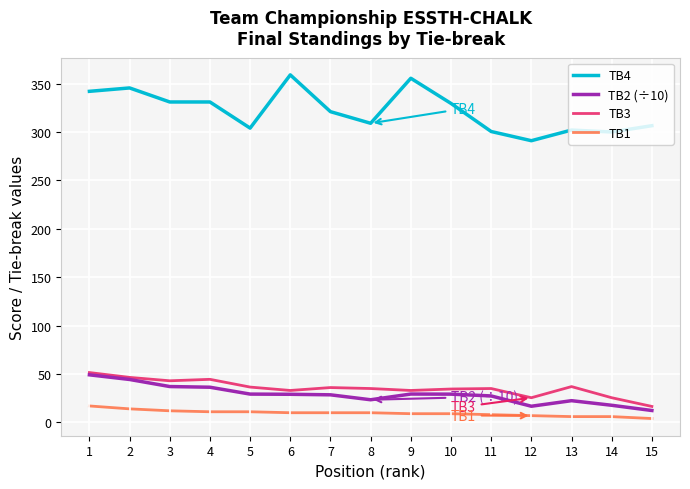

True or false: TB4 and TB3 cross at least once.

False